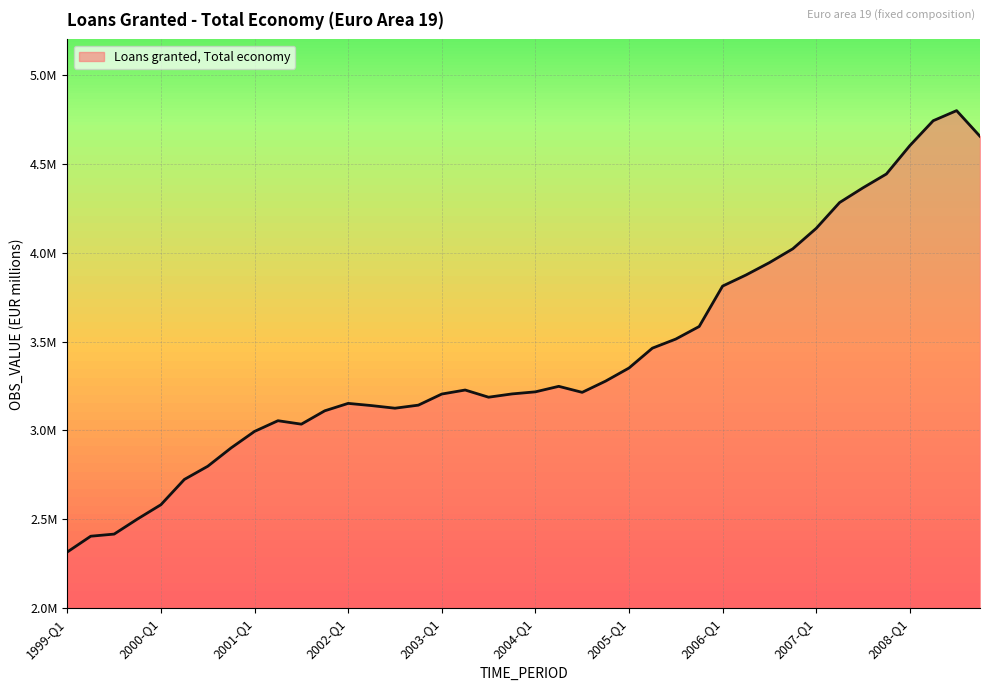

Is this an area chart (filled region under the line)?

Yes